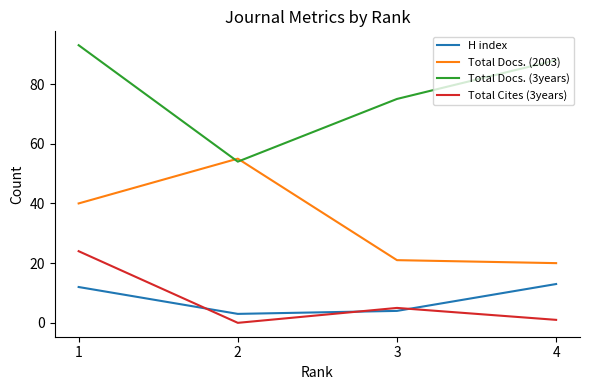

What is the difference between the maximum and minimum values in the Total Cites (3years) series?

24